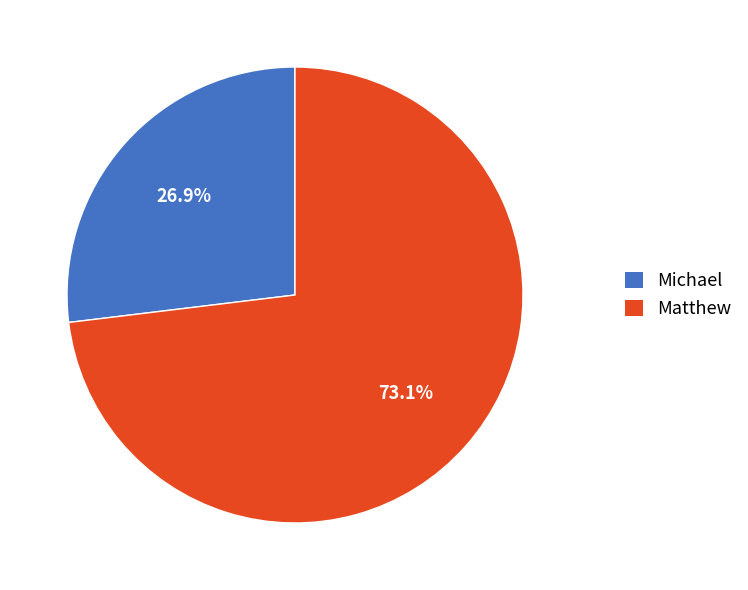

Is the sum of Michael and Matthew greater than half?

Yes